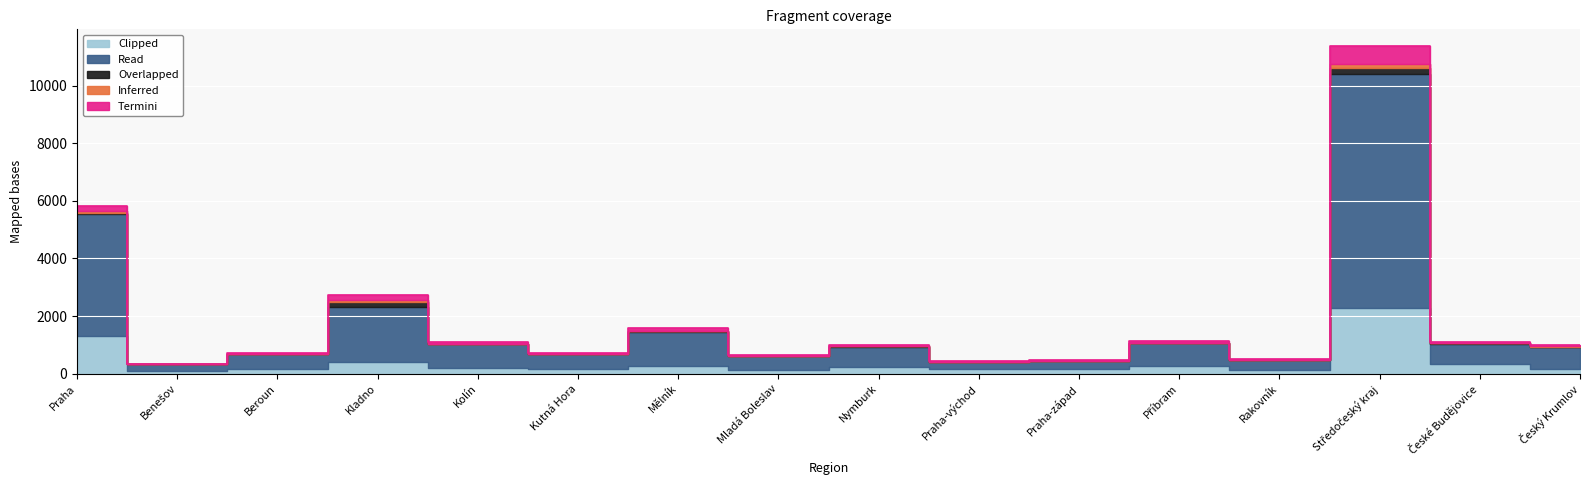

What is the difference between the second highest and second lowest values in the Overlapped series?

159